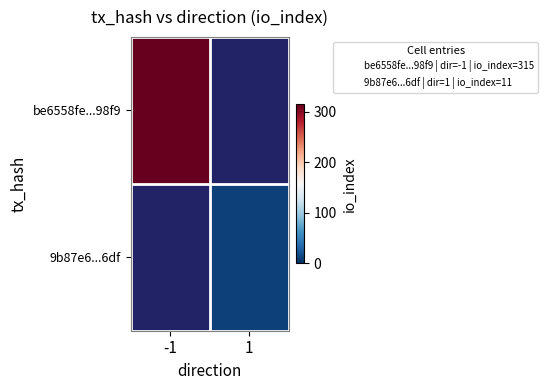

How many distinct data groups are displayed?

2